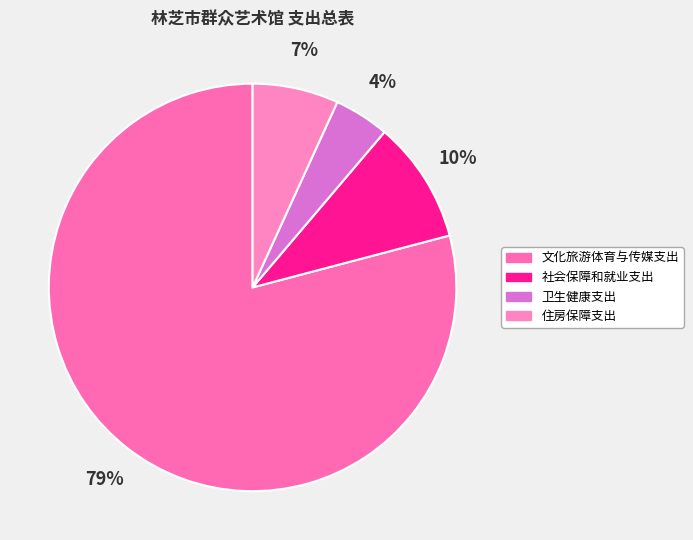

Which has a higher value, 住房保障支出 or 社会保障和就业支出?

社会保障和就业支出